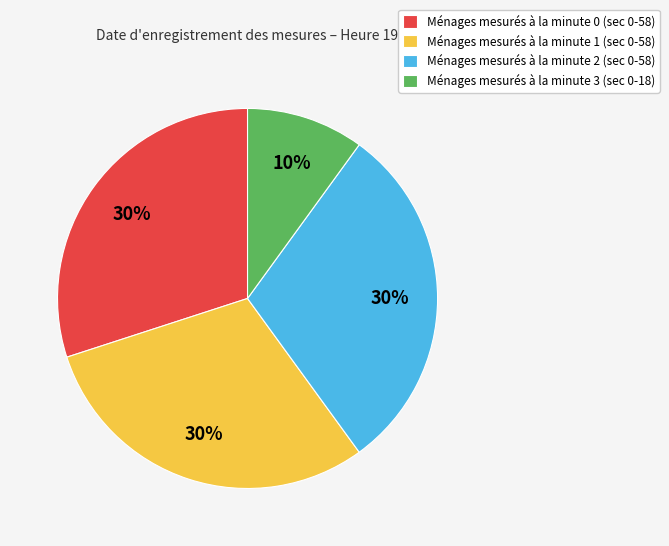

What is the smallest slice in the pie chart?

Ménages mesurés à la minute 3 (sec 0-18)